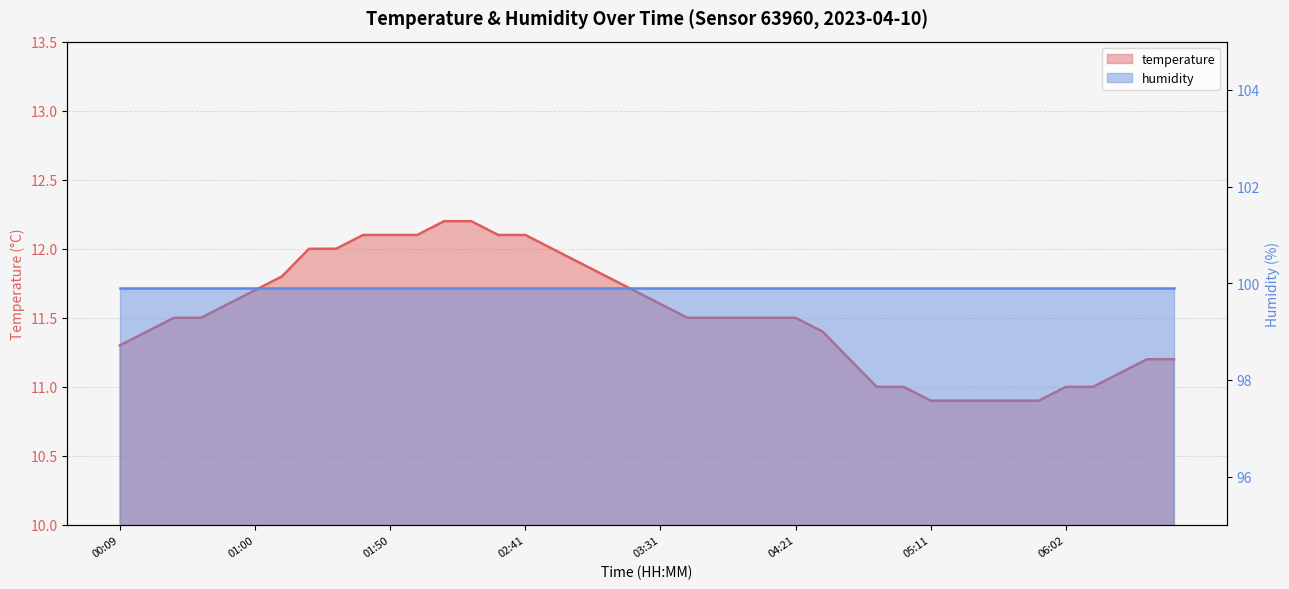

Reading left to right, transcribe all the data shown in this chart.

00:09=11.3	00:20=11.4	00:30=11.5	00:40=11.5	00:50=11.6	01:00=11.7	01:10=11.8	01:20=12.0	01:30=12.0	01:40=12.1	01:50=12.1	02:00=12.1	02:10=12.2	02:20=12.2	02:31=12.1	02:41=12.1	02:51=12.0	03:01=11.9	03:11=11.8	03:21=11.7	03:31=11.6	03:41=11.5	03:51=11.5	04:01=11.5	04:11=11.5	04:21=11.5	04:31=11.4	04:41=11.2	04:51=11.0	05:01=11.0	05:11=10.9	05:21=10.9	05:31=10.9	05:41=10.9	05:51=10.9	06:02=11.0	06:12=11.0	06:22=11.1	06:32=11.2	06:42=11.2